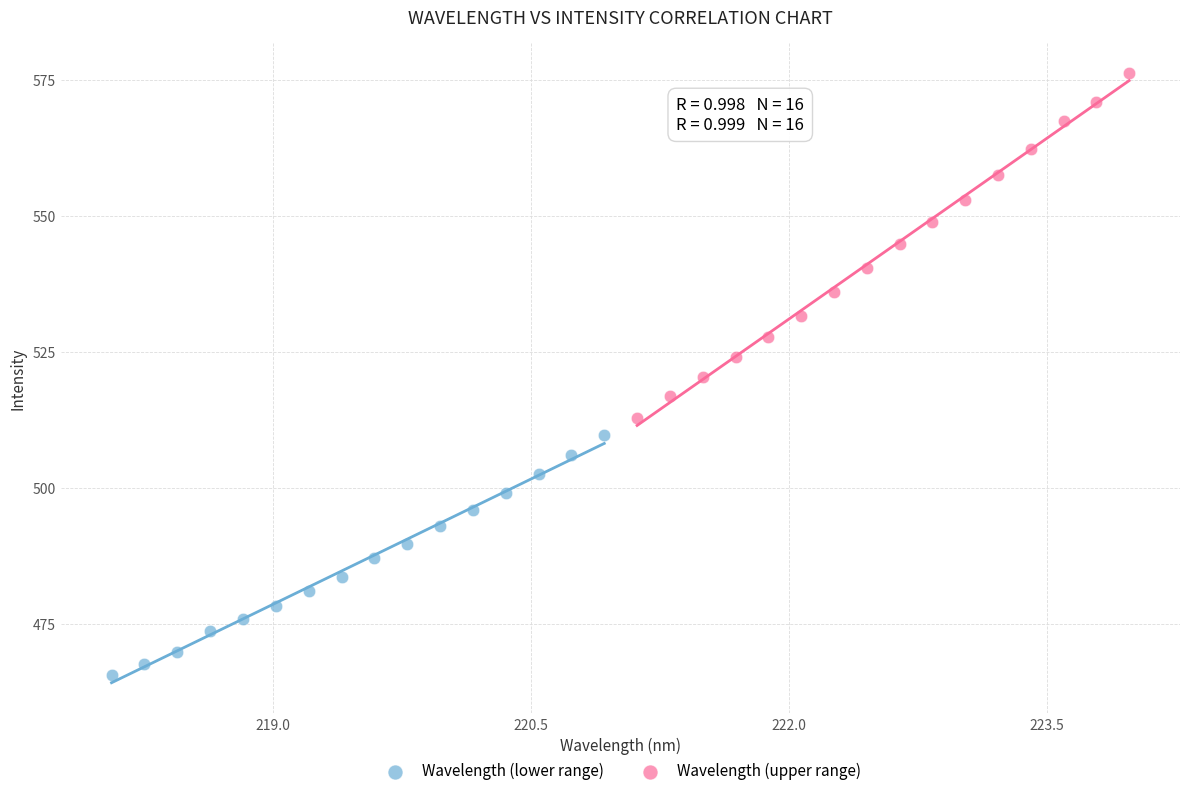

Which series reaches the minimum Y coordinate?

Wavelength (lower range)